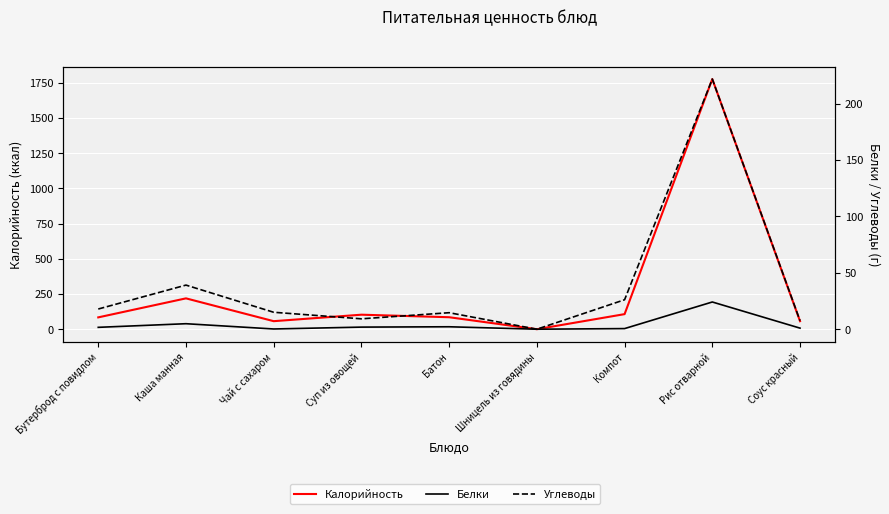

True or false: Углеводы and Белки cross at least once.

False